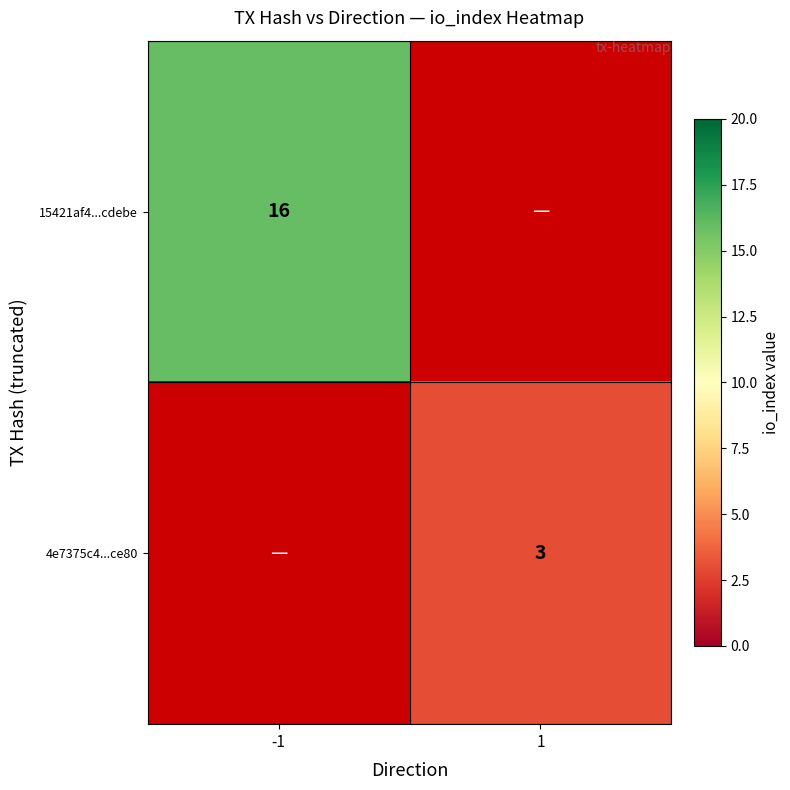

The value of 15421af4...cdebe at -1 is 16. True or false?

True